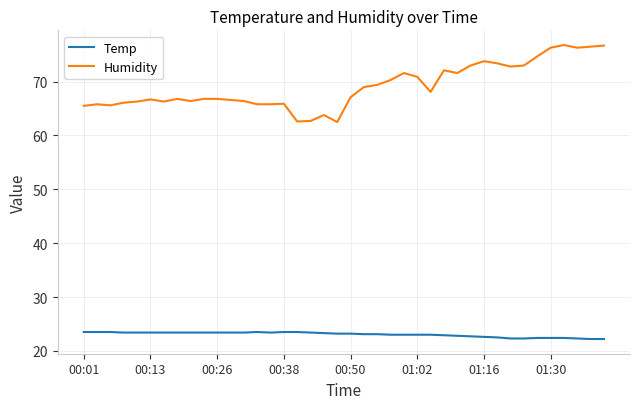

True or false: Humidity and Temp cross at least once.

False